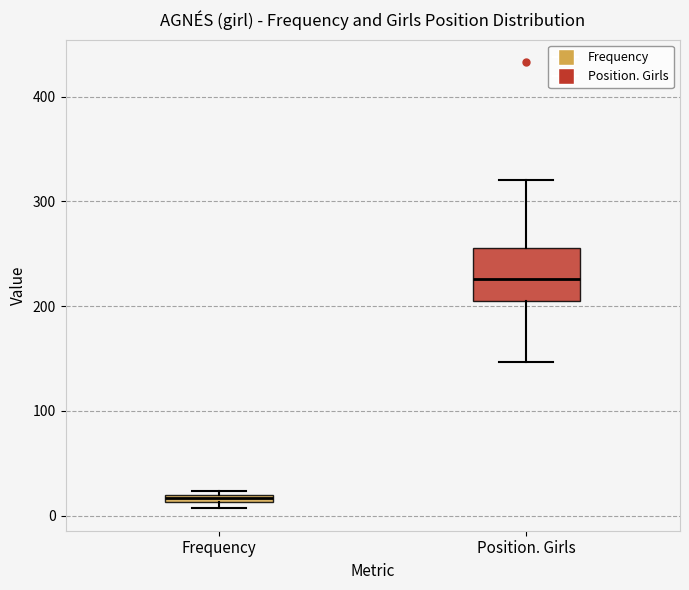

Which box has the highest median line?

Position. Girls